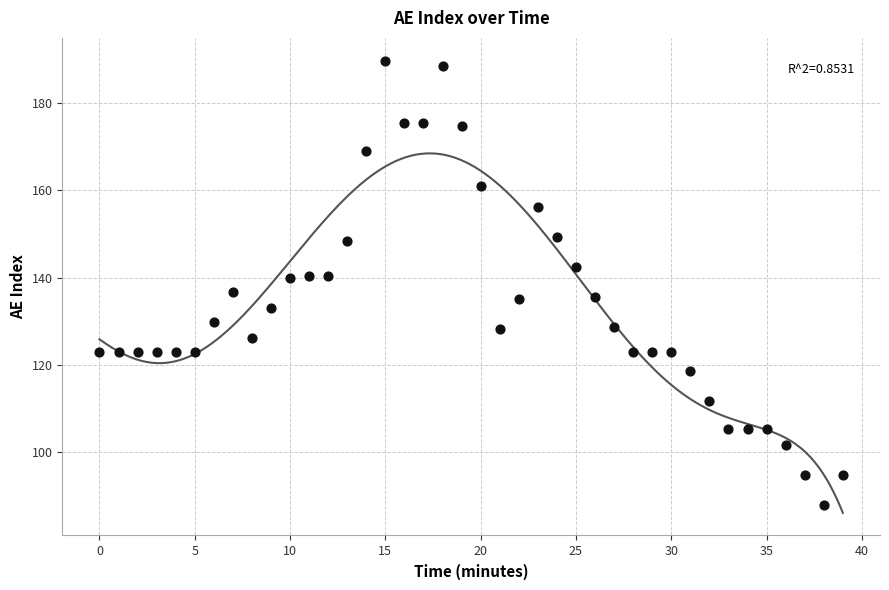

What is the range of Y values (max minus min)?

102.1